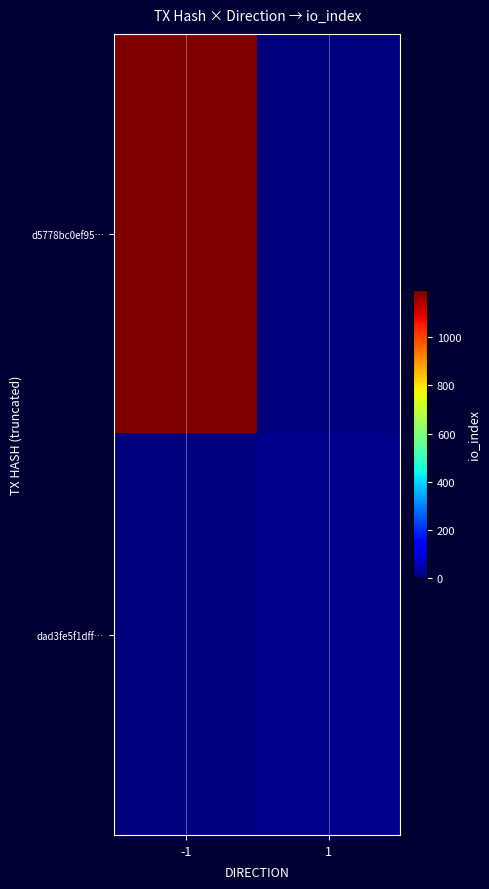

Reading left to right, what are all the values shown in this chart?

d5778bc0ef95…: -1=1193	1=0
dad3fe5f1dff…: -1=0	1=14